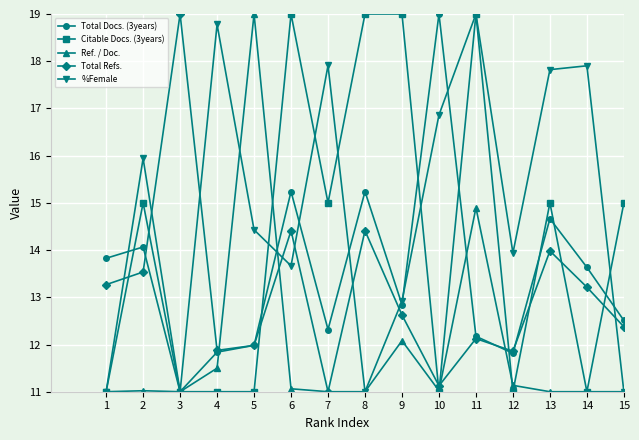

Rank the series at 2 from highest to lowest value.

%Female, Citable Docs. (3years), Total Docs. (3years), Total Refs., Ref. / Doc.